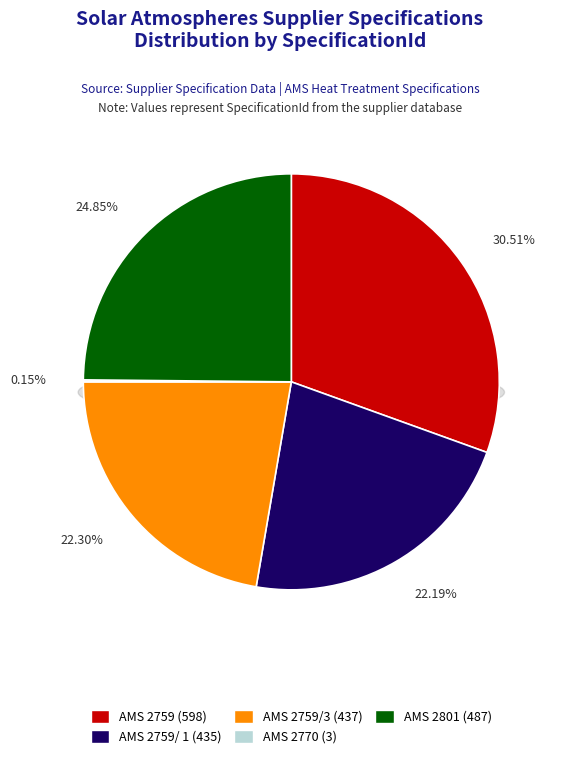

Rank the categories by value from highest to lowest.

AMS 2759, AMS 2801, AMS 2759/3, AMS 2759/ 1, AMS 2770